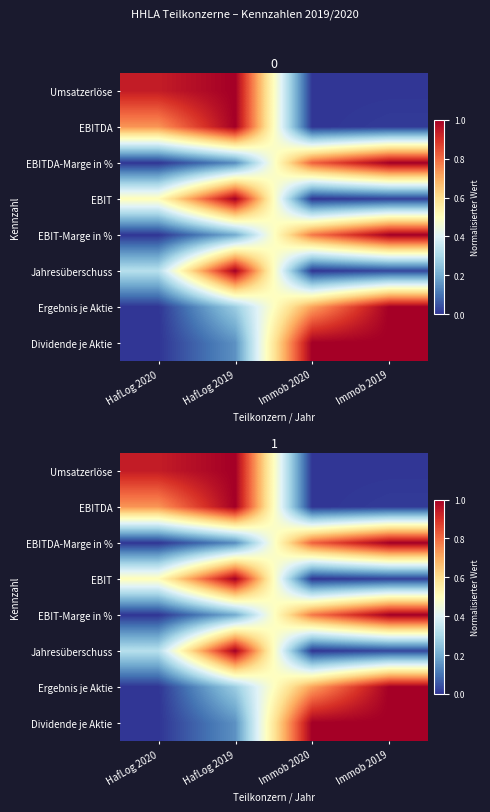

Read the Dividende je Aktie value at Immob 2019.

1.0